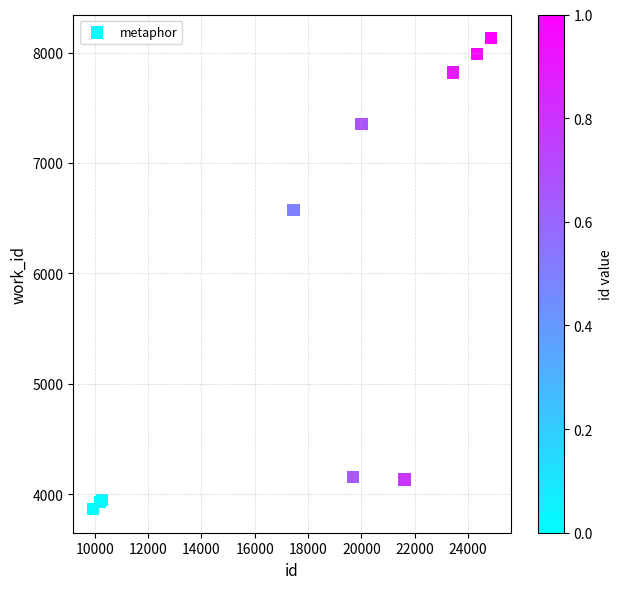

What Y value in the scatter plot is closest to 5998?

6572